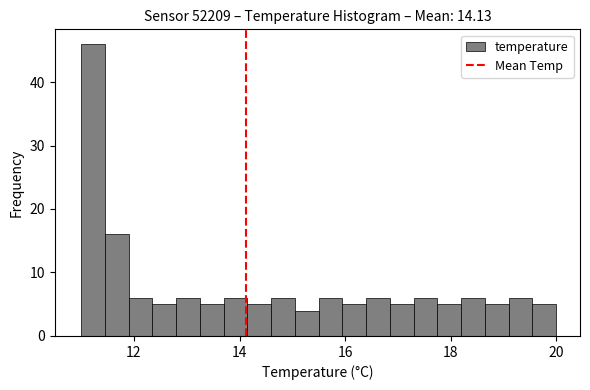

Read against the x-axis, roughly where is the centre of the tallest bar?

11.2